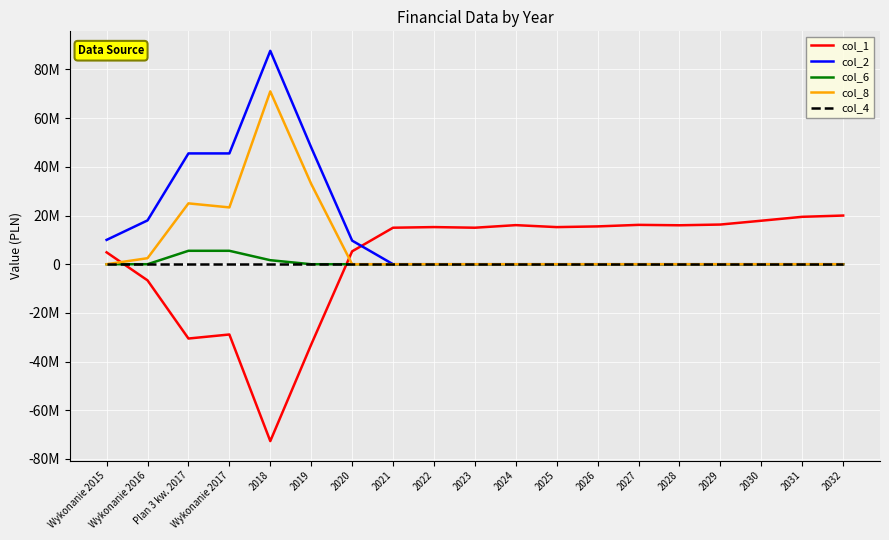

What is the difference between the second highest and minimum values in the col_8 series?

32982155.5